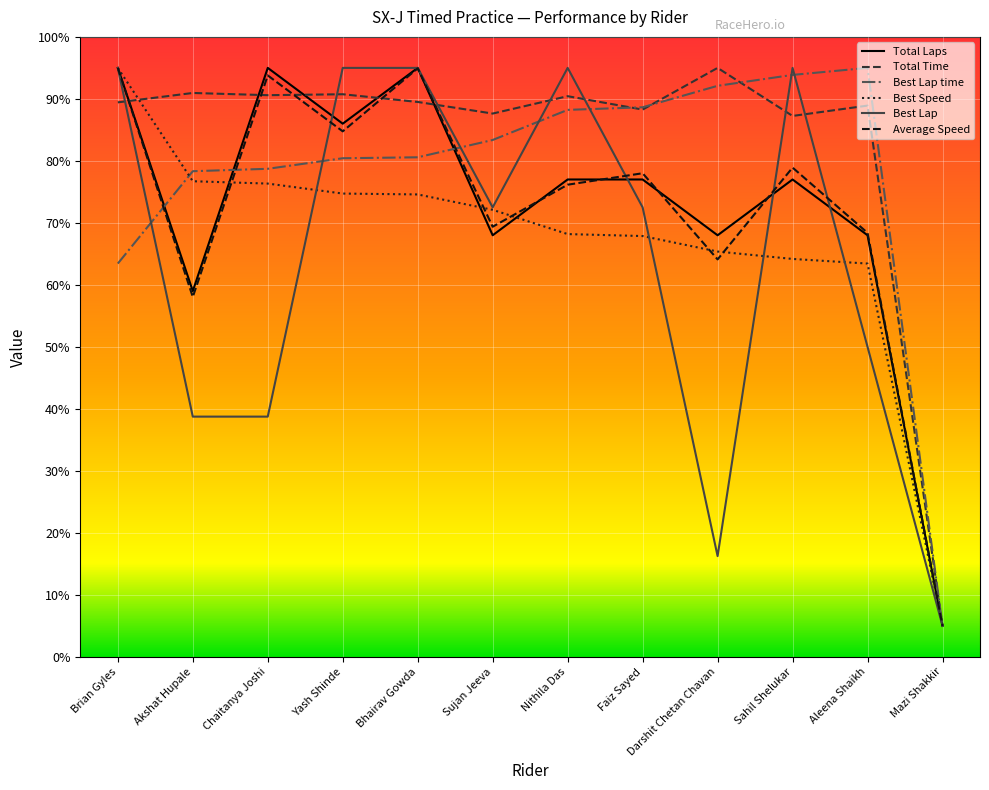

True or false: Best Lap has a value of 95.0 at Yash Shinde.

True